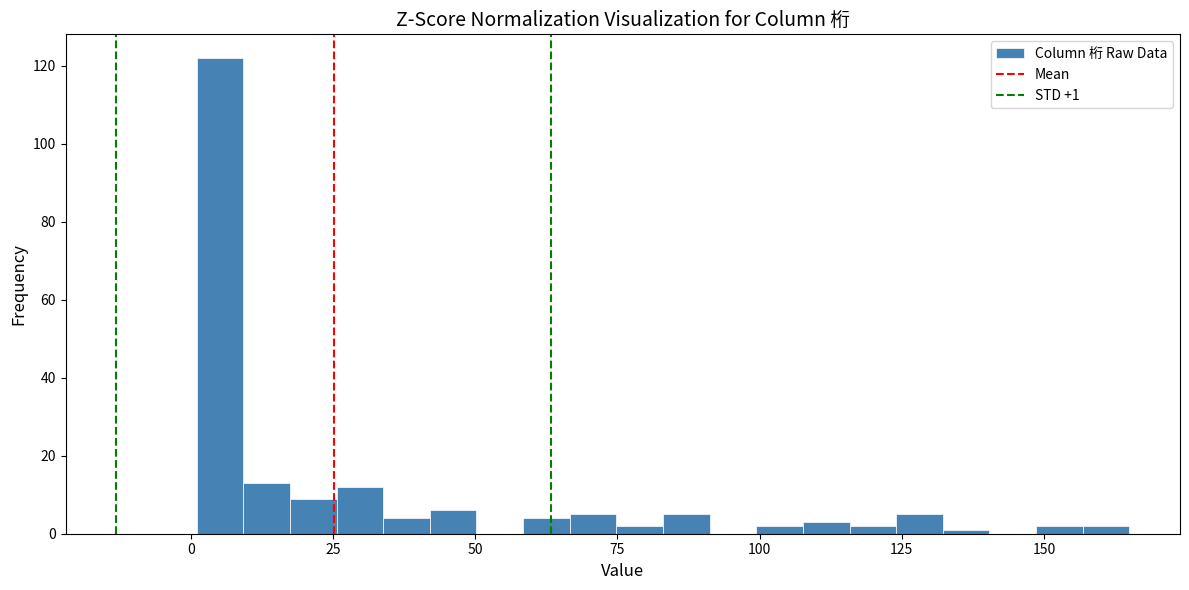

Read against the x-axis, roughly where is the centre of the tallest bar?

5